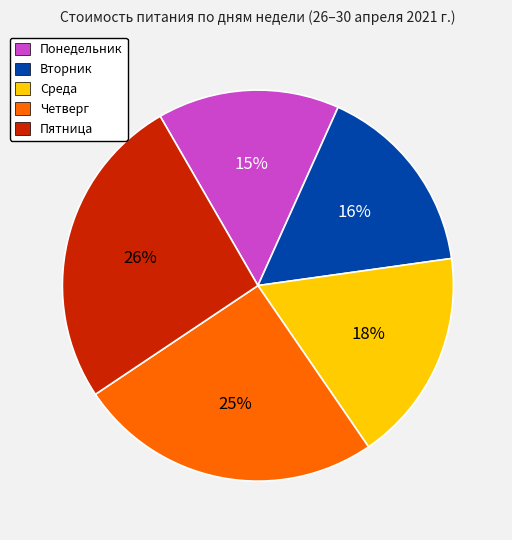

Which slice is the largest?

Пятница